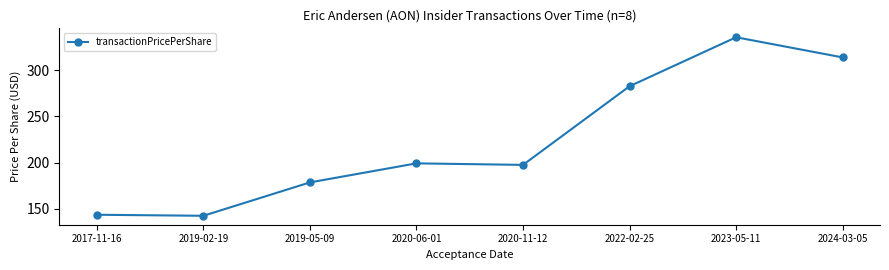

What is the difference between the maximum and minimum values?

193.2